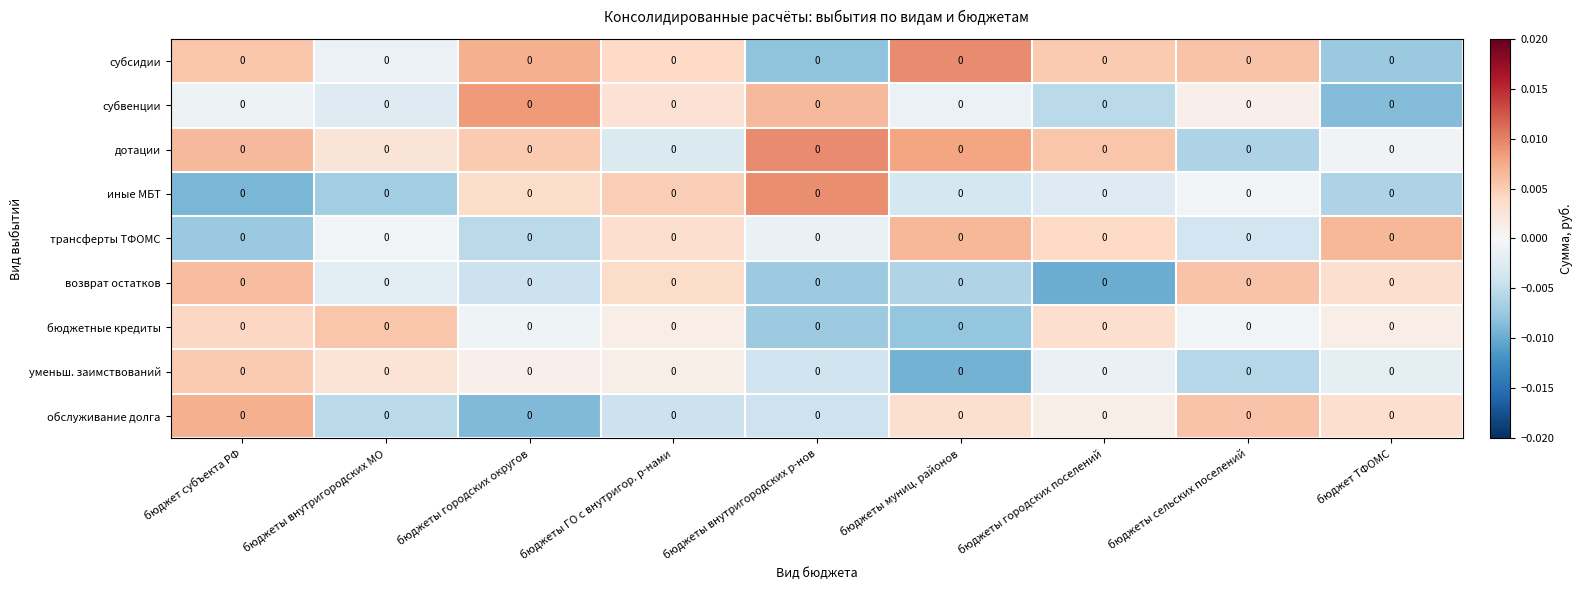

Reading right to left, extract all data points from this chart.

субсидии: бюджет ТФОМС=0.0	бюджеты сельских поселений=0.0	бюджеты городских поселений=0.0	бюджеты муниц. районов=0.0	бюджеты внутригородских р-нов=0.0	бюджеты ГО с внутригор. р-нами=0.0	бюджеты городских округов=0.0	бюджеты внутригородских МО=0.0	бюджет субъекта РФ=0.0
субвенции: бюджет ТФОМС=0.0	бюджеты сельских поселений=0.0	бюджеты городских поселений=0.0	бюджеты муниц. районов=0.0	бюджеты внутригородских р-нов=0.0	бюджеты ГО с внутригор. р-нами=0.0	бюджеты городских округов=0.0	бюджеты внутригородских МО=0.0	бюджет субъекта РФ=0.0
дотации: бюджет ТФОМС=0.0	бюджеты сельских поселений=0.0	бюджеты городских поселений=0.0	бюджеты муниц. районов=0.0	бюджеты внутригородских р-нов=0.0	бюджеты ГО с внутригор. р-нами=0.0	бюджеты городских округов=0.0	бюджеты внутригородских МО=0.0	бюджет субъекта РФ=0.0
иные МБТ: бюджет ТФОМС=0.0	бюджеты сельских поселений=0.0	бюджеты городских поселений=0.0	бюджеты муниц. районов=0.0	бюджеты внутригородских р-нов=0.0	бюджеты ГО с внутригор. р-нами=0.0	бюджеты городских округов=0.0	бюджеты внутригородских МО=0.0	бюджет субъекта РФ=0.0
трансферты ТФОМС: бюджет ТФОМС=0.0	бюджеты сельских поселений=0.0	бюджеты городских поселений=0.0	бюджеты муниц. районов=0.0	бюджеты внутригородских р-нов=0.0	бюджеты ГО с внутригор. р-нами=0.0	бюджеты городских округов=0.0	бюджеты внутригородских МО=0.0	бюджет субъекта РФ=0.0
возврат остатков: бюджет ТФОМС=0.0	бюджеты сельских поселений=0.0	бюджеты городских поселений=0.0	бюджеты муниц. районов=0.0	бюджеты внутригородских р-нов=0.0	бюджеты ГО с внутригор. р-нами=0.0	бюджеты городских округов=0.0	бюджеты внутригородских МО=0.0	бюджет субъекта РФ=0.0
бюджетные кредиты: бюджет ТФОМС=0.0	бюджеты сельских поселений=0.0	бюджеты городских поселений=0.0	бюджеты муниц. районов=0.0	бюджеты внутригородских р-нов=0.0	бюджеты ГО с внутригор. р-нами=0.0	бюджеты городских округов=0.0	бюджеты внутригородских МО=0.0	бюджет субъекта РФ=0.0
уменьш. заимствований: бюджет ТФОМС=0.0	бюджеты сельских поселений=0.0	бюджеты городских поселений=0.0	бюджеты муниц. районов=0.0	бюджеты внутригородских р-нов=0.0	бюджеты ГО с внутригор. р-нами=0.0	бюджеты городских округов=0.0	бюджеты внутригородских МО=0.0	бюджет субъекта РФ=0.0
обслуживание долга: бюджет ТФОМС=0.0	бюджеты сельских поселений=0.0	бюджеты городских поселений=0.0	бюджеты муниц. районов=0.0	бюджеты внутригородских р-нов=0.0	бюджеты ГО с внутригор. р-нами=0.0	бюджеты городских округов=0.0	бюджеты внутригородских МО=0.0	бюджет субъекта РФ=0.0